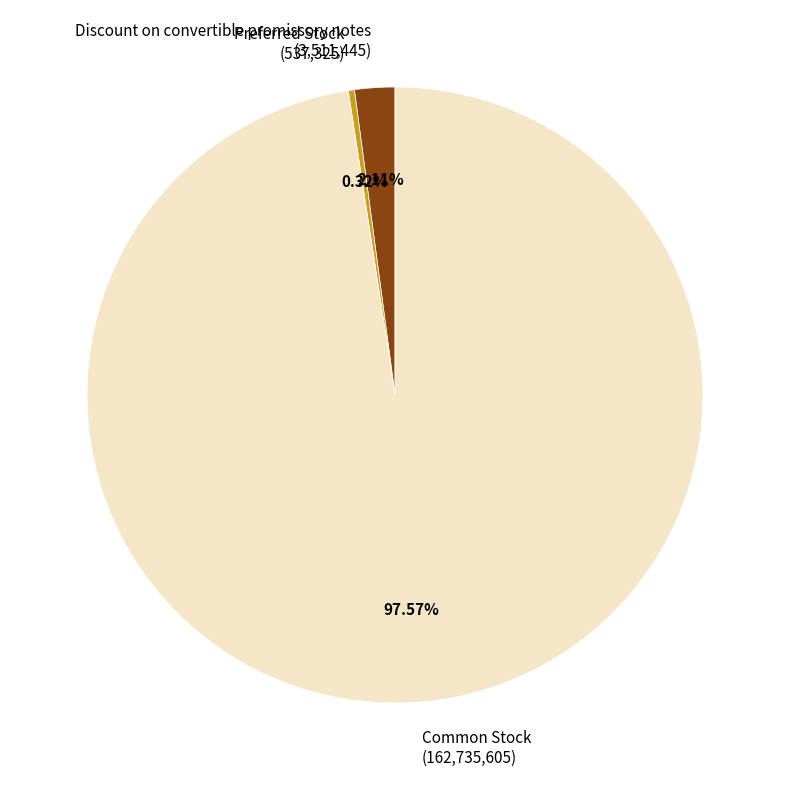

What is the ratio of the value at Common Stock (162,735,605) to the value at Preferred Stock (537,325)?

302.9